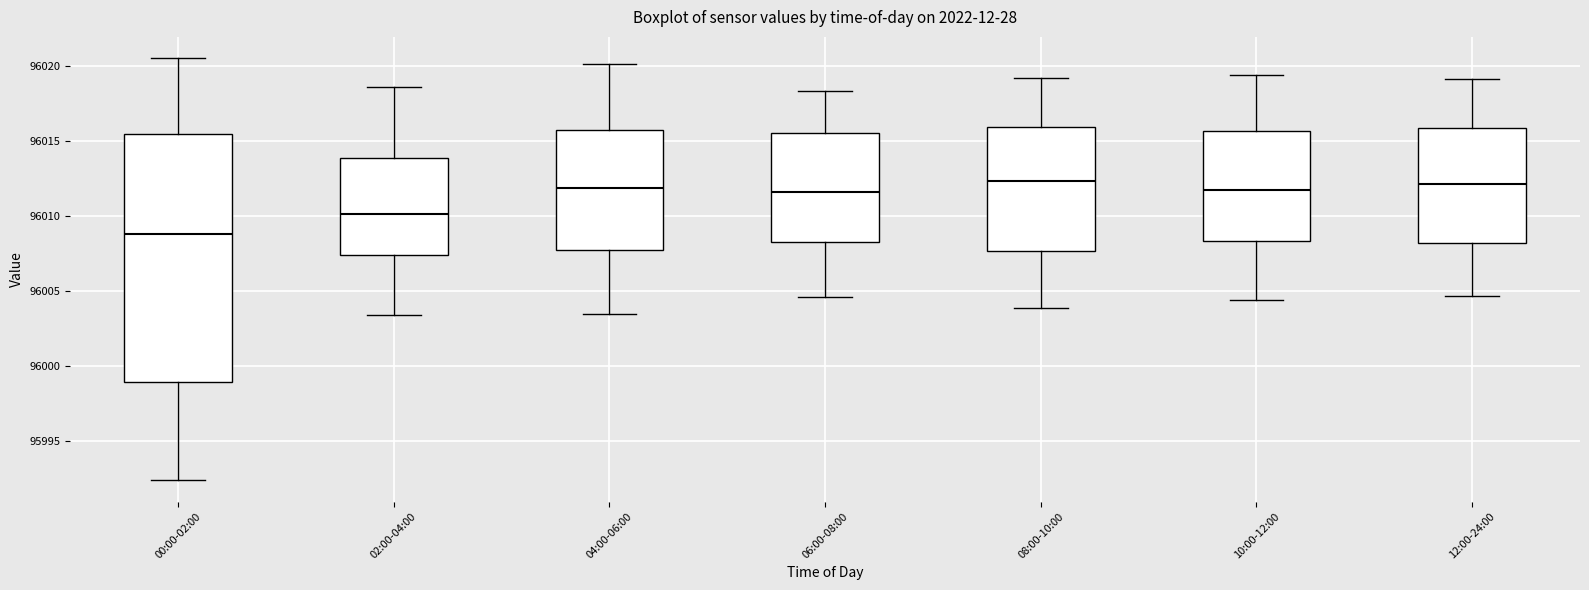

Where does the median line of the box for 08:00-10:00 sit on the y-axis? The values are not printed on the chart, so give them approximately, as read against the axis.

96012.5